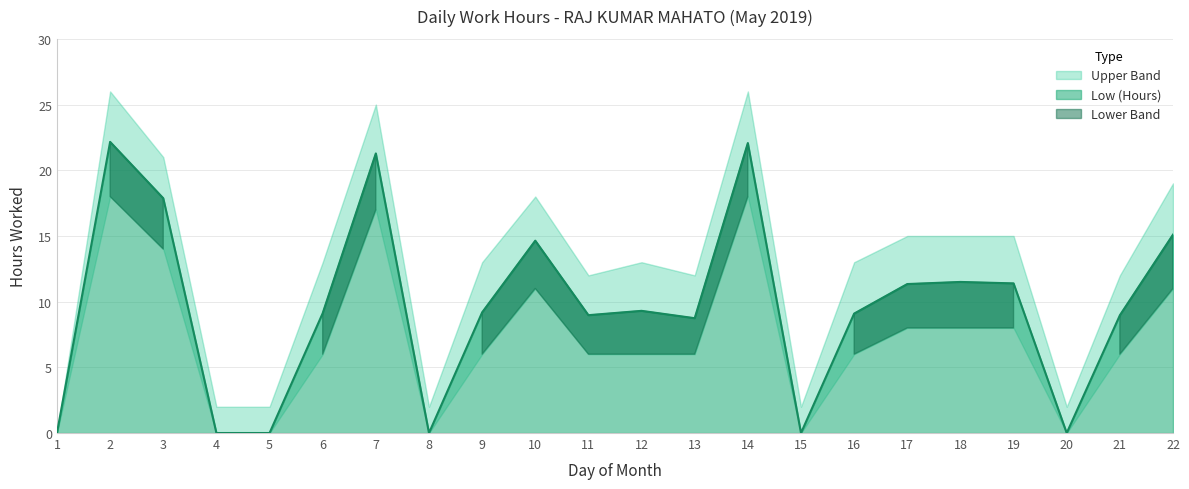

True or false: Upper Band and Lower Band cross at least once.

False